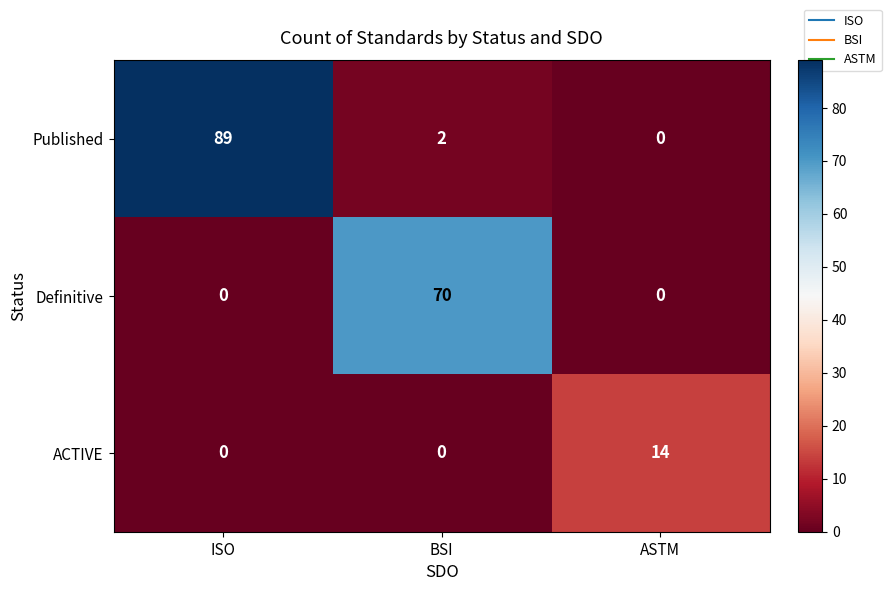

Which label corresponds to the largest value in the chart?

ISO